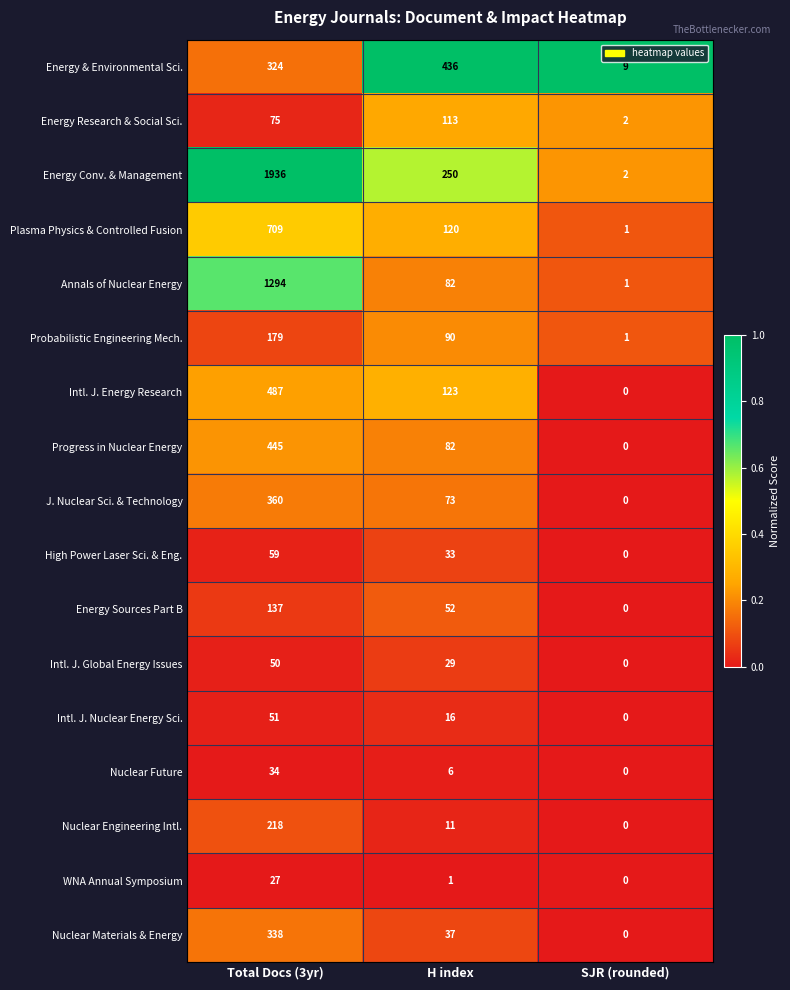

Which category has the highest value across all series?

Total Docs (3yr)